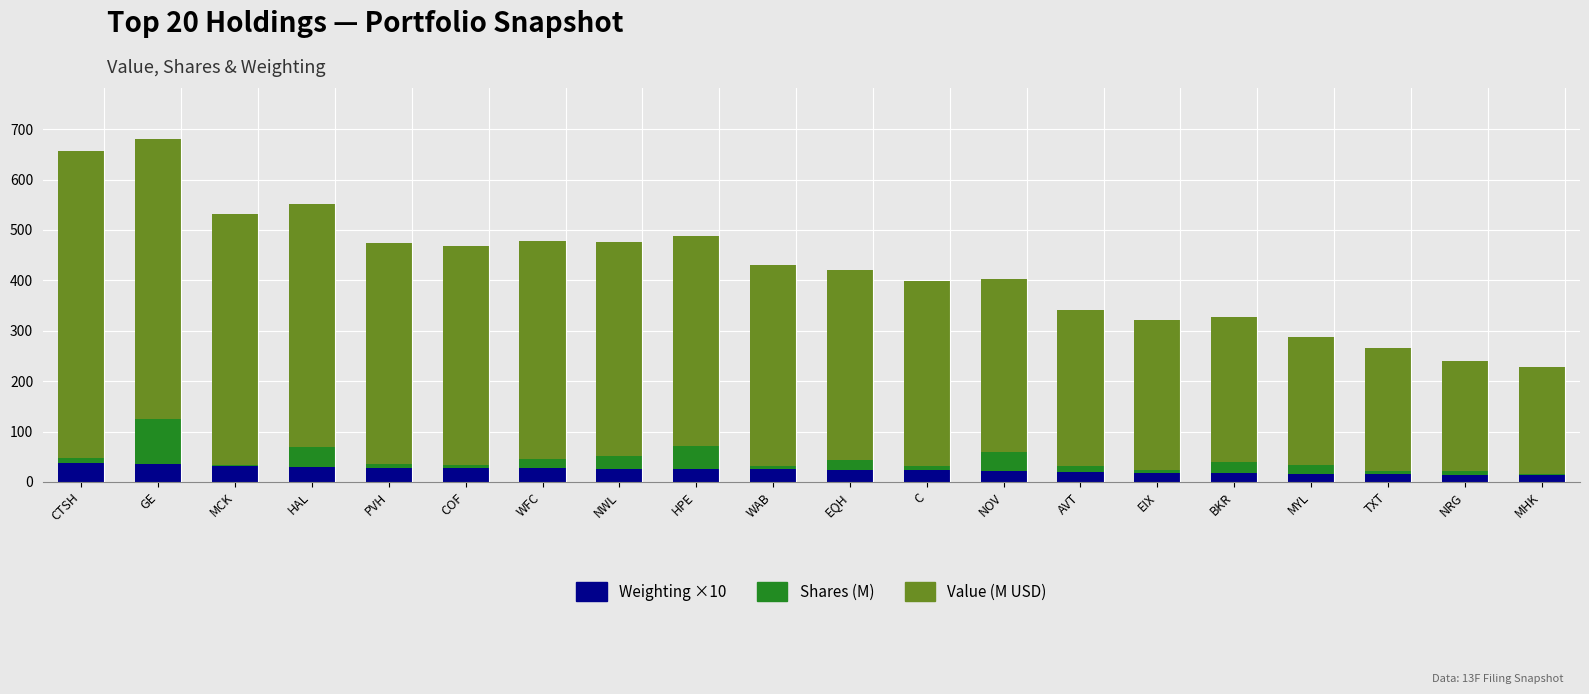

What is the total value across all series at NWL?

476.7